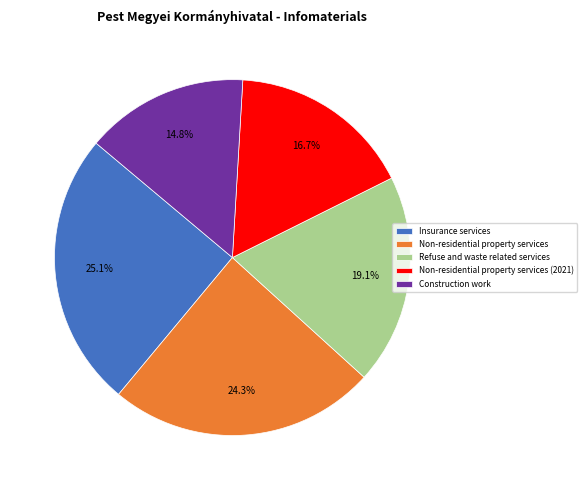

Is it true that Insurance services is 38% of the pie?

False